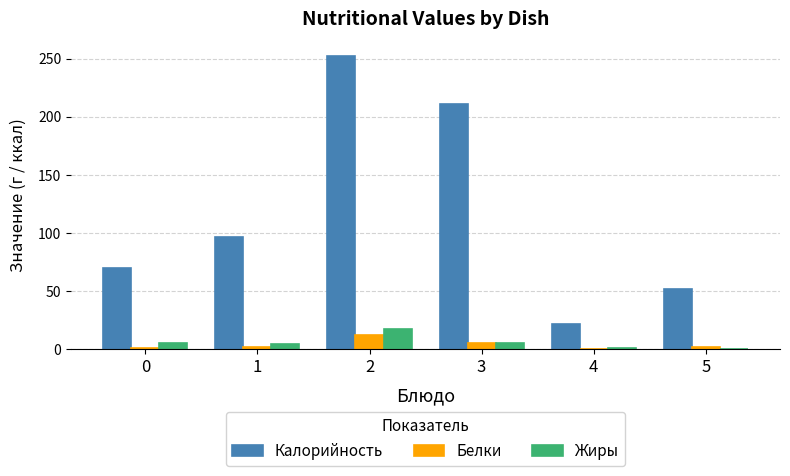

What is the sum of the Калорийность values at 5 and 4?

73.7